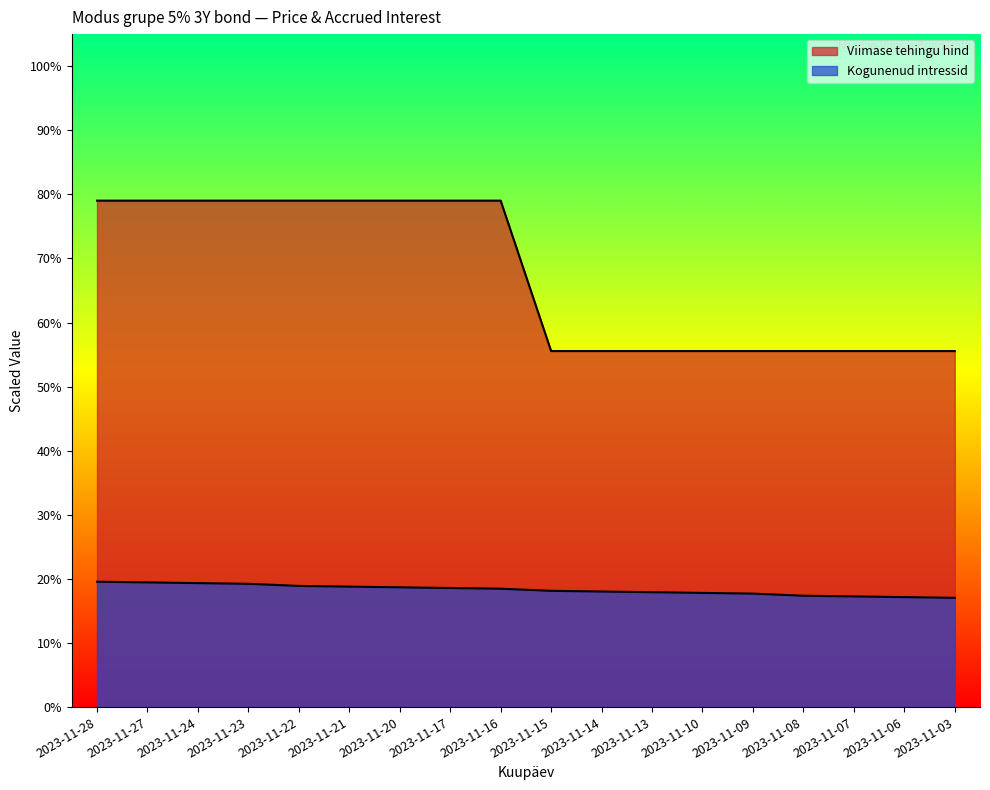

At 2023-11-28, list the series in order from largest to smallest.

Viimase tehingu hind, Kogunenud intressid